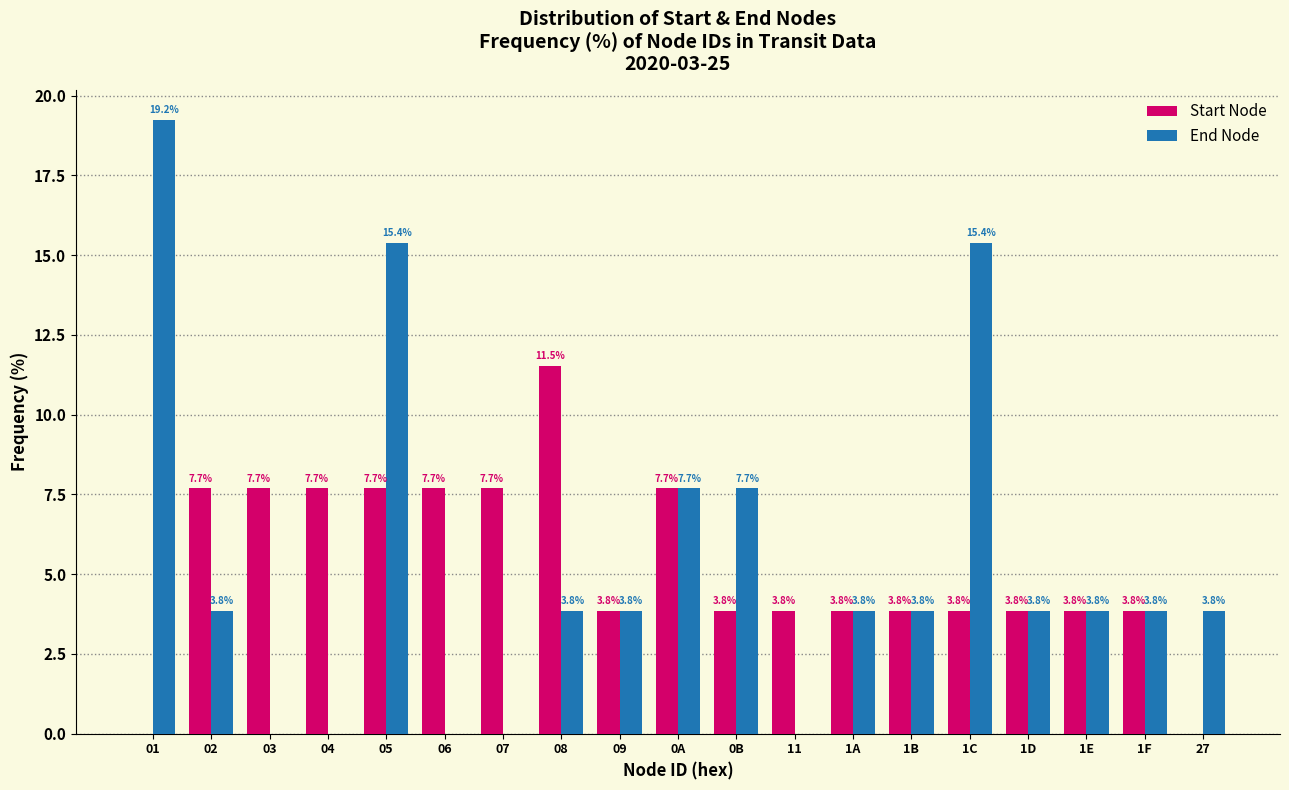

Reading left to right, what are all the values shown in this chart?

Start Node: 01=0.0	02=7.7	03=7.7	04=7.7	05=7.7	06=7.7	07=7.7	08=11.5	09=3.8	0A=7.7	0B=3.8	11=3.8	1A=3.8	1B=3.8	1C=3.8	1D=3.8	1E=3.8	1F=3.8	27=0.0
End Node: 01=19.2	02=3.8	03=0.0	04=0.0	05=15.4	06=0.0	07=0.0	08=3.8	09=3.8	0A=7.7	0B=7.7	11=0.0	1A=3.8	1B=3.8	1C=15.4	1D=3.8	1E=3.8	1F=3.8	27=3.8